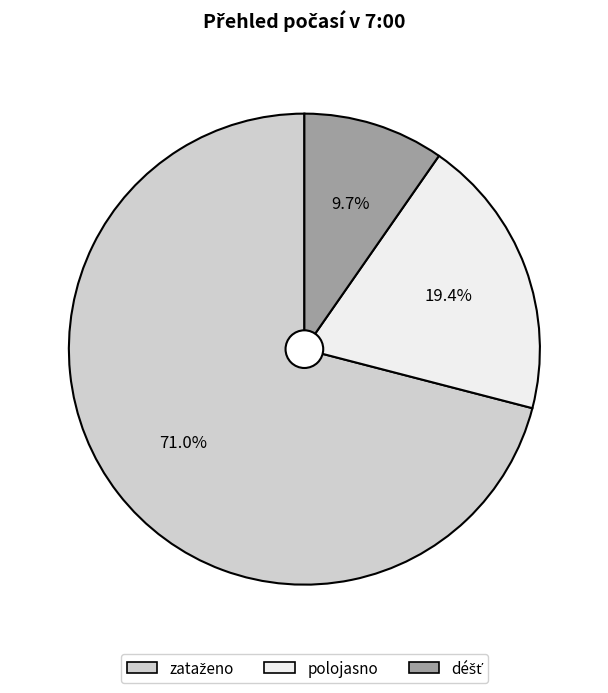

What portion of the pie excludes polojasno?

80.6%